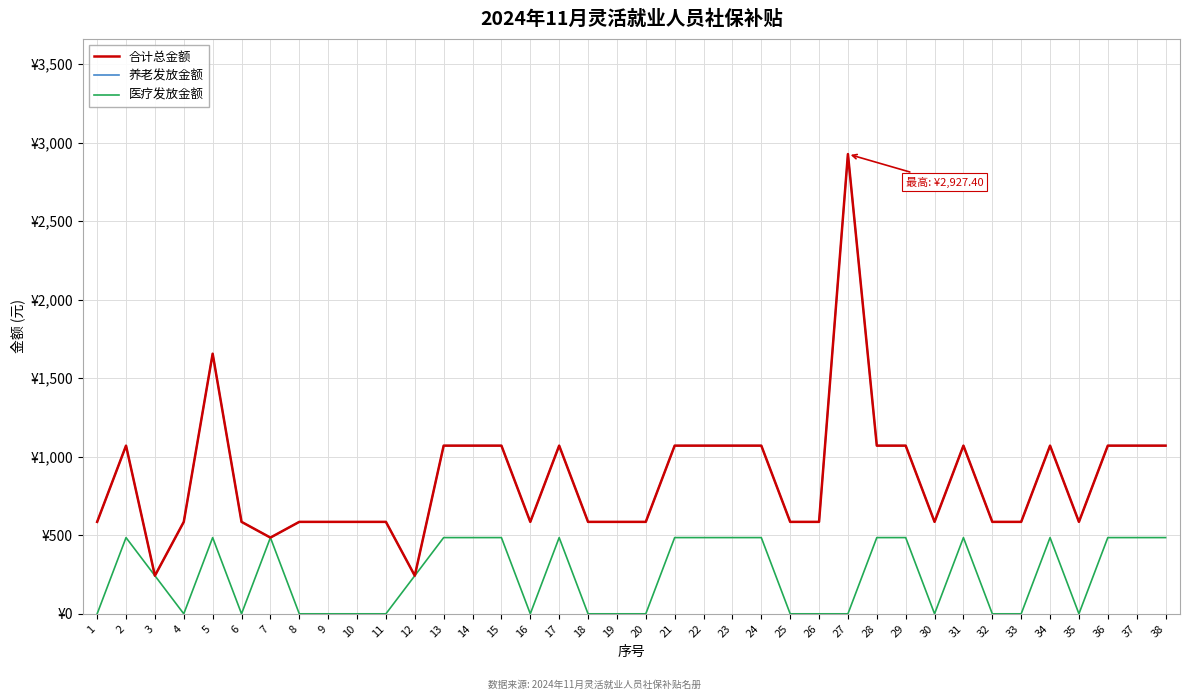

True or false: 养老发放金额 and 医疗发放金额 cross at least once.

False